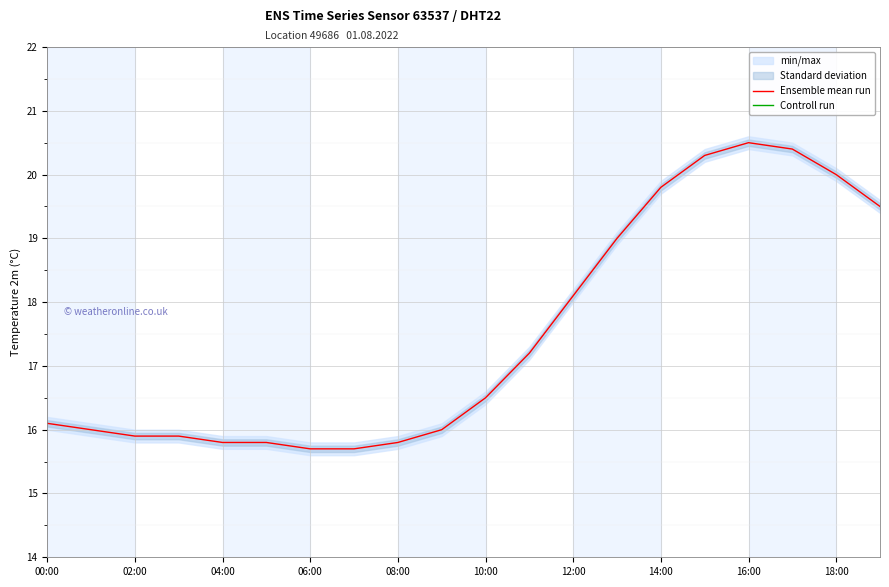

Where is Ensemble mean run nearest to the value 18?

12:00